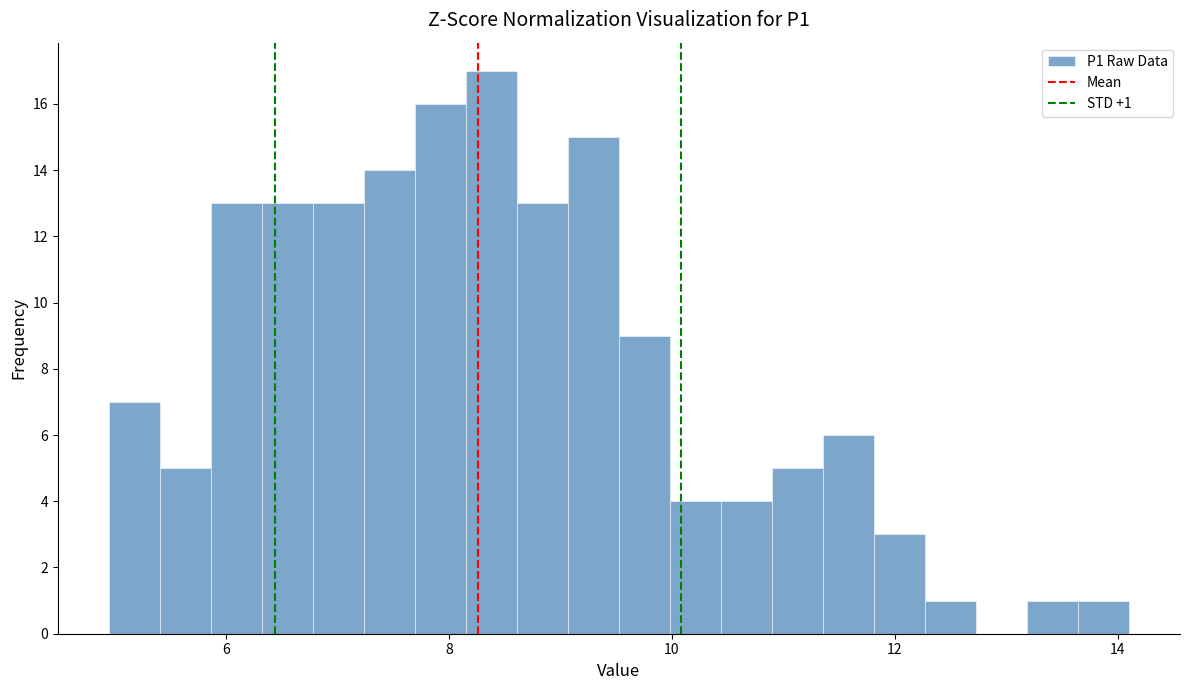

Around what value on the x-axis is the tallest bar? Give the approximate position of its centre, as read against the axis.

8.4